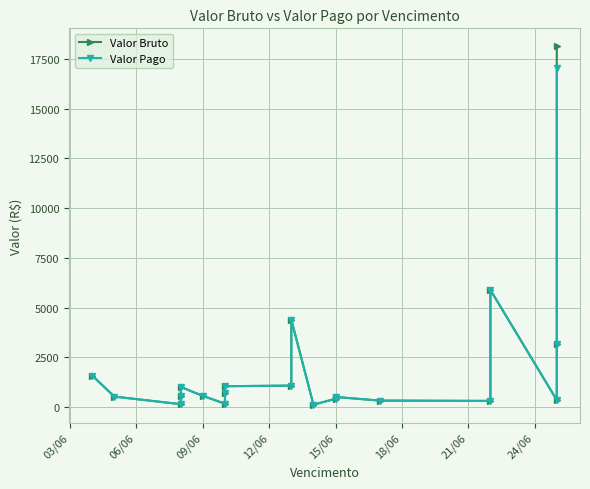

What is the smallest value displayed?

110.6